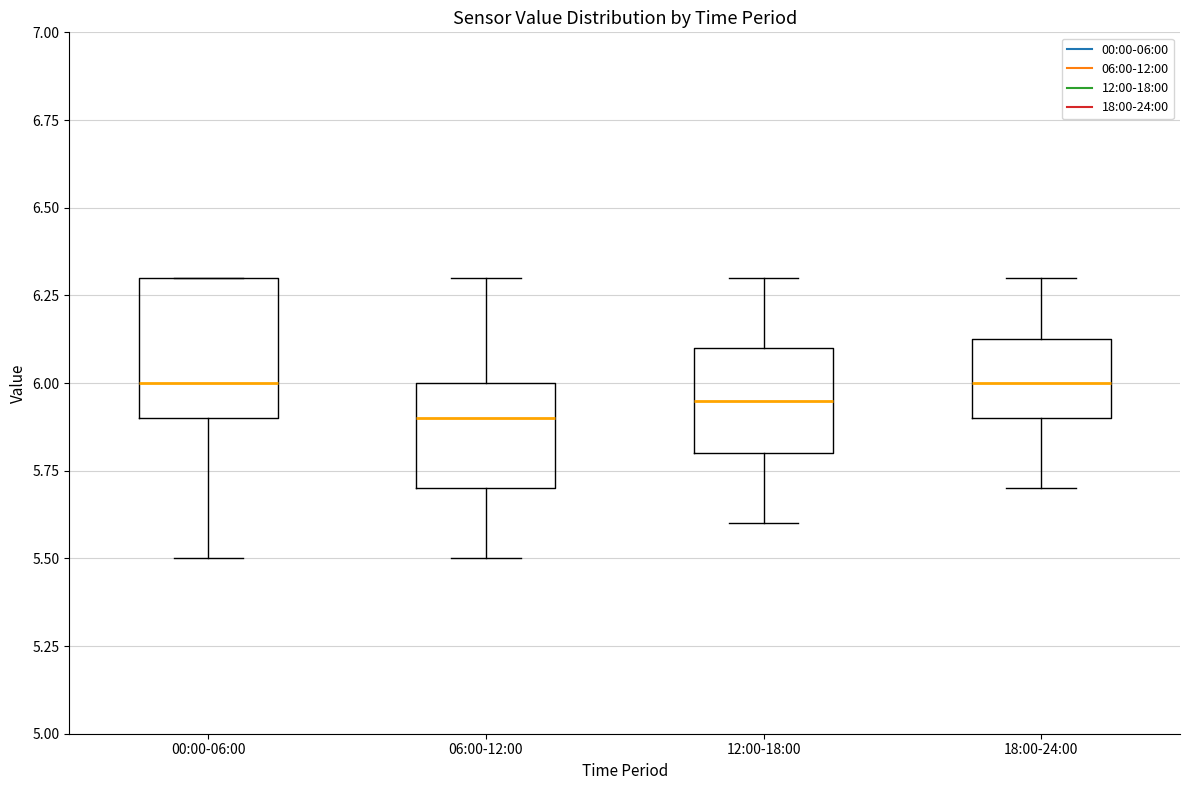

Reading left to right, transcribe this box plot: for each box, give where its median line is, the range the box spans, and where its two whiskers end, as read against the y-axis. The values are not printed on the chart, so give them approximately, as read against the axis.

00:00-06:00: median 6.00, box 5.90 to 6.30, whiskers 5.50 to 6.30
06:00-12:00: median 5.90, box 5.70 to 6.00, whiskers 5.50 to 6.30
12:00-18:00: median 5.95, box 5.80 to 6.10, whiskers 5.60 to 6.30
18:00-24:00: median 6.00, box 5.90 to 6.15, whiskers 5.70 to 6.30